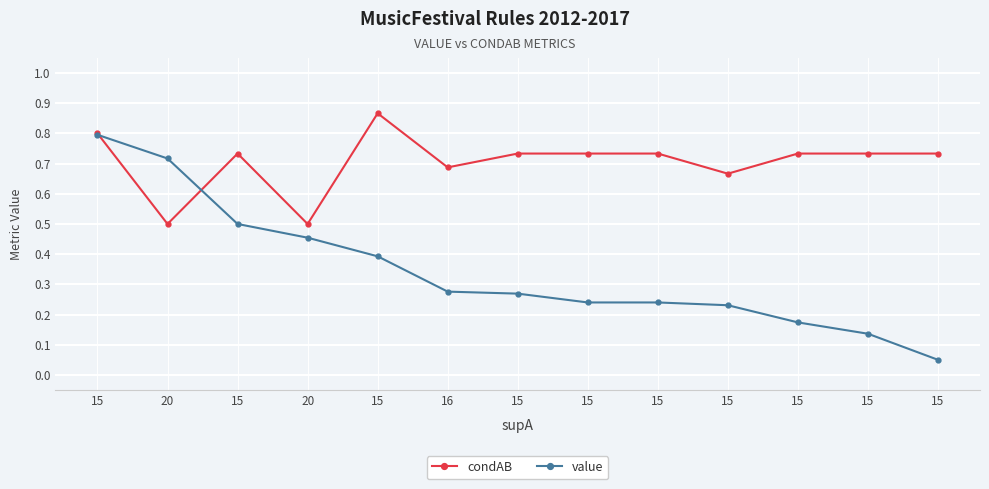

What are all the series names shown in the legend?

condAB, value